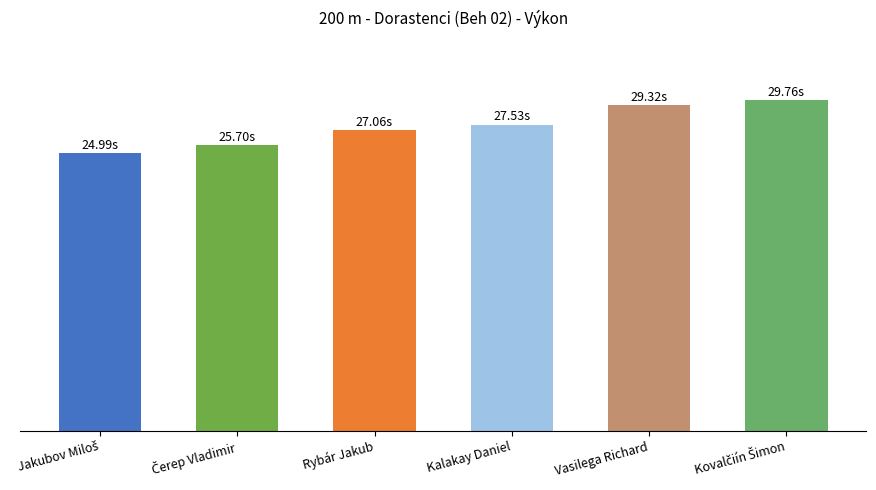

Reading right to left, transcribe all the data shown in this chart.

Kovalčiín Šimon=29.8	Vasilega Richard=29.3	Kalakay Daniel=27.5	Rybár Jakub=27.1	Čerep Vladimir=25.7	Jakubov Miloš=25.0